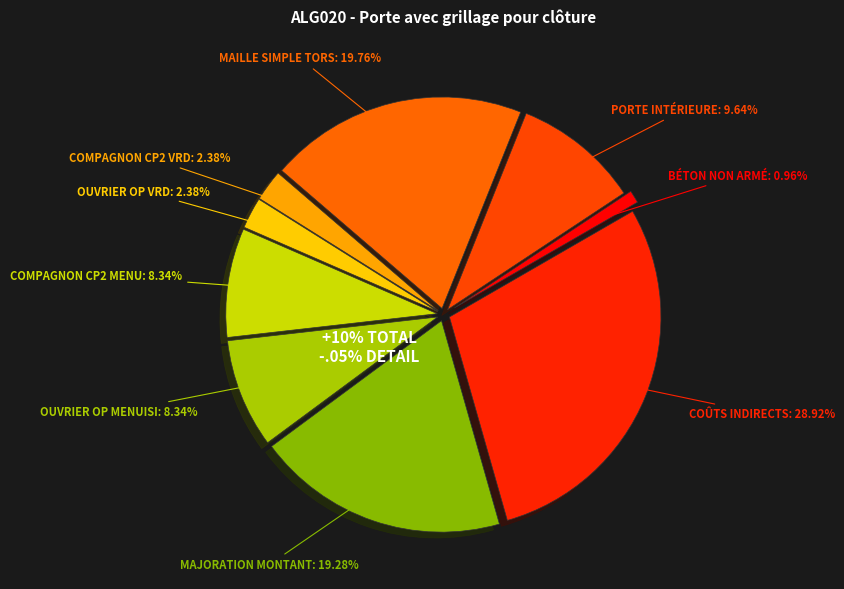

Is it true that Porte intérieure is 24% of the pie?

False